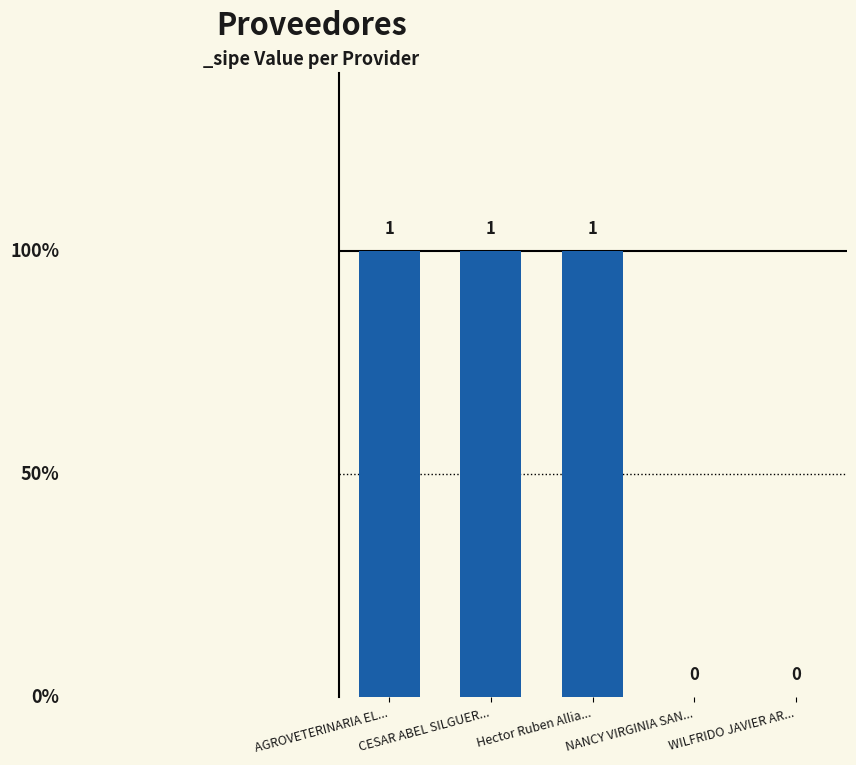

The value at NANCY VIRGINIA SAN... is 0. True or false?

True